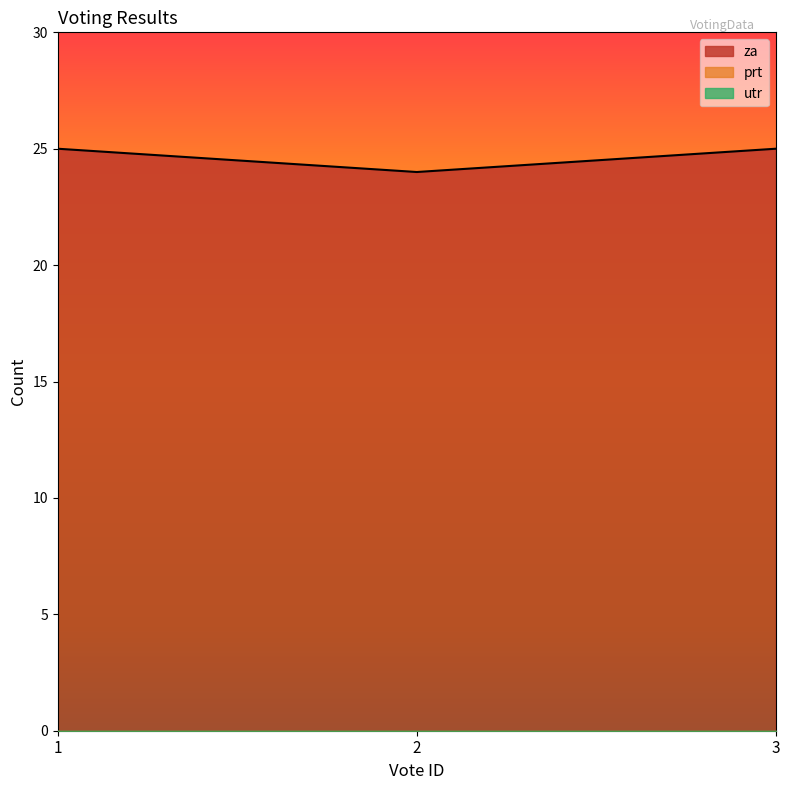

At which category is the sum across all series the highest?

1